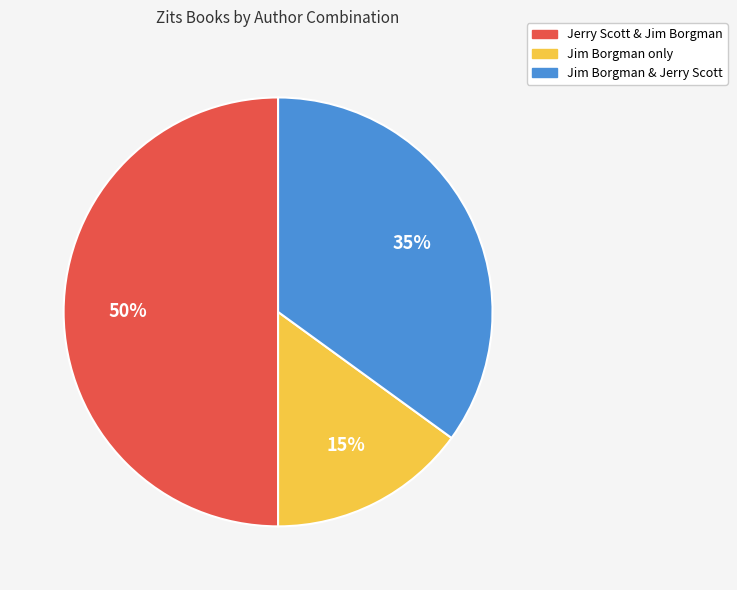

The Jerry Scott & Jim Borgman slice represents 62% of the pie. True or false?

False